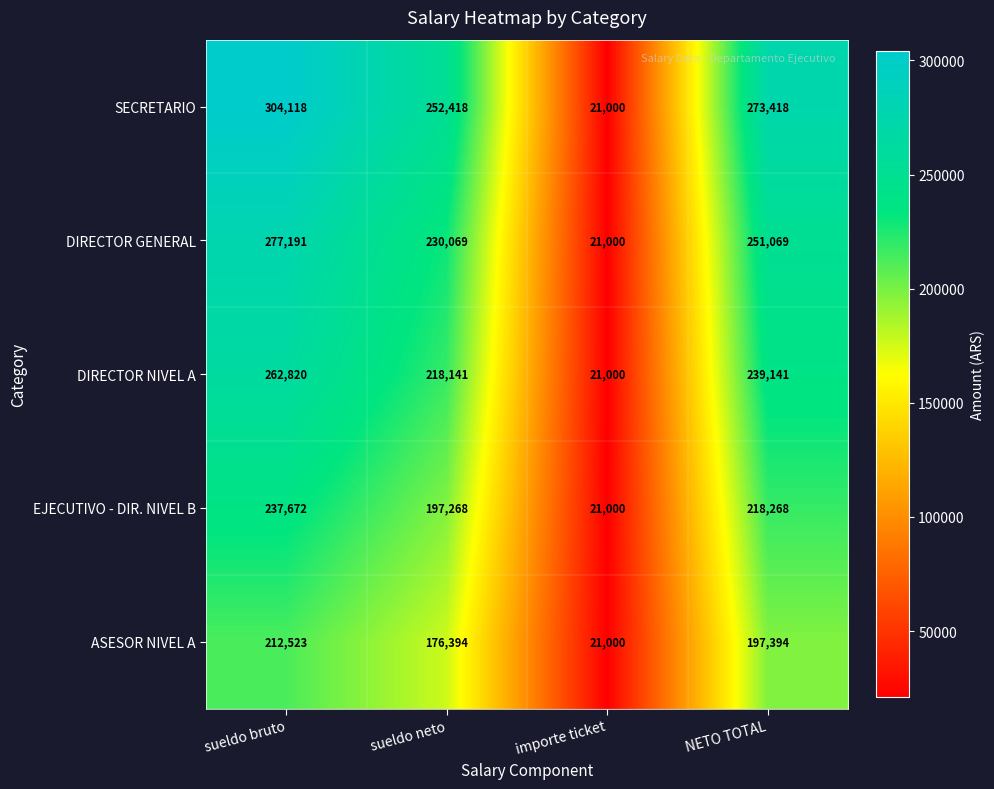

True or false: DIRECTOR NIVEL A has a value of 262820 at sueldo bruto.

True